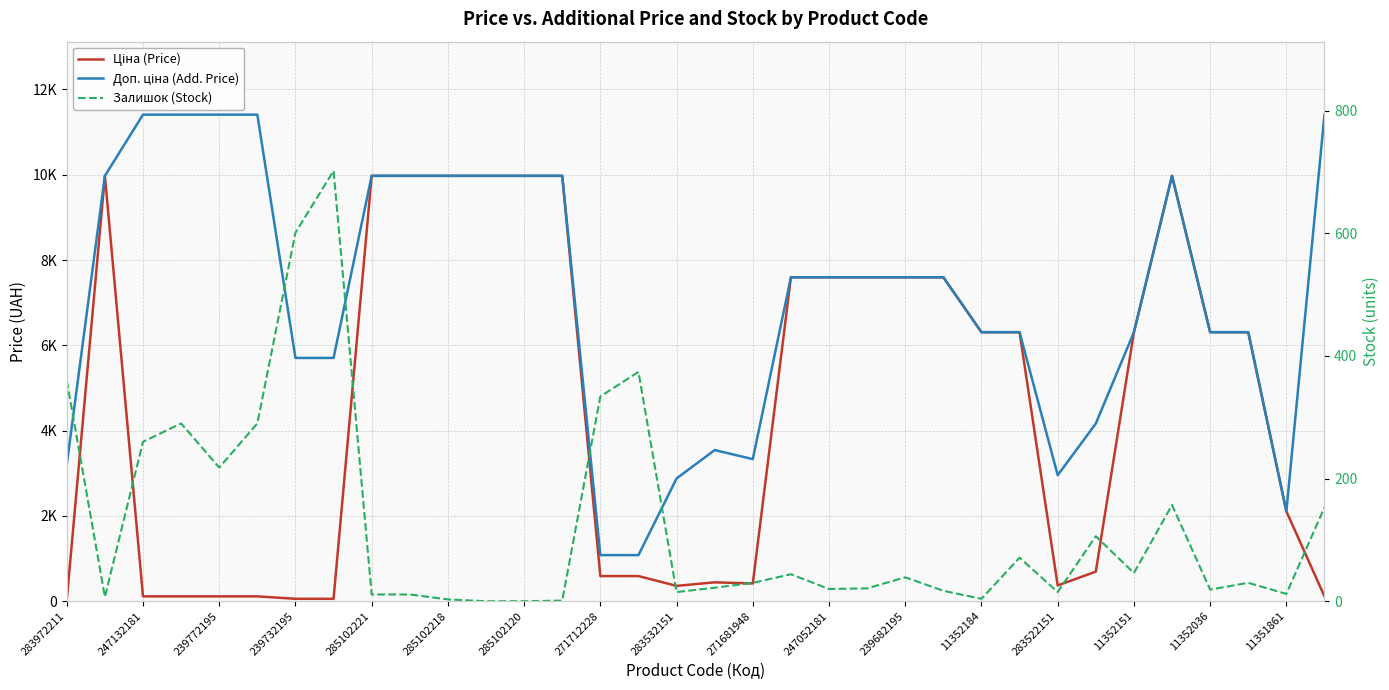

What is the label of the 3rd point from the right?

31